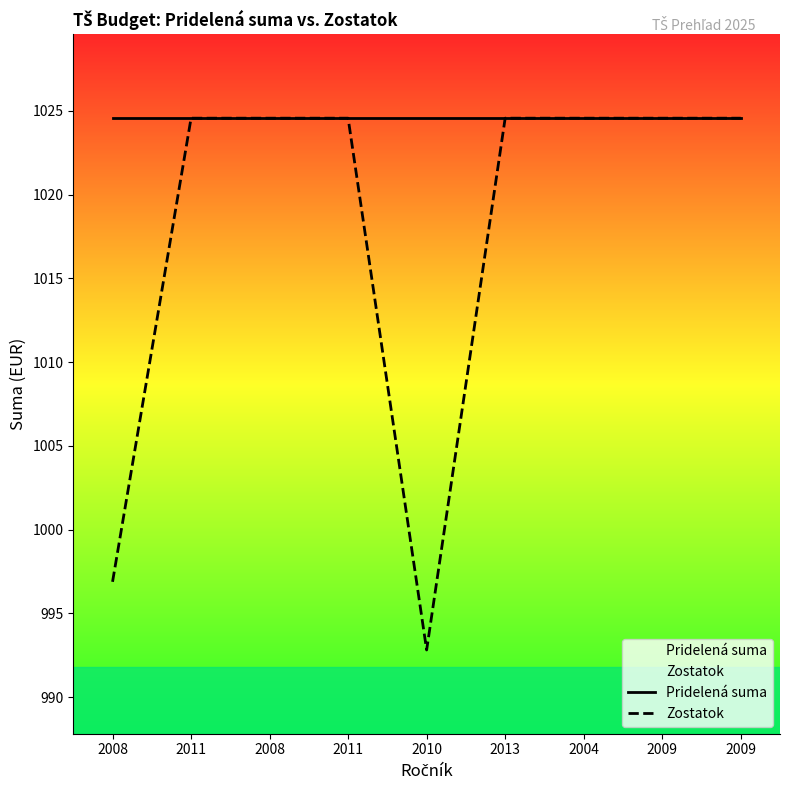

What is the sum of all Pridelená suma values?

9221.1